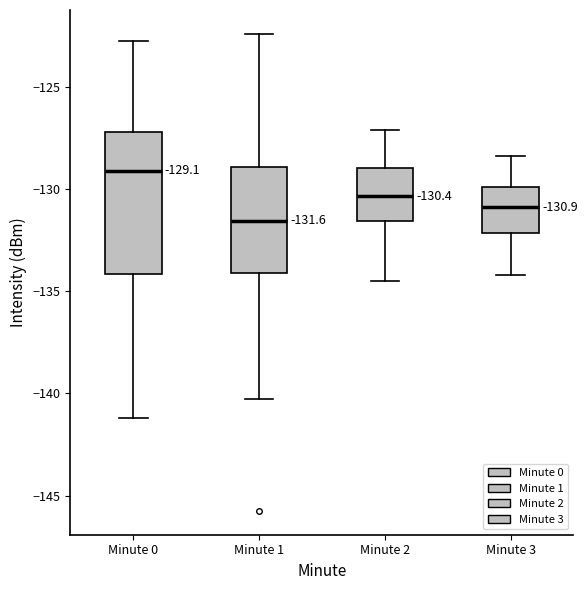

Which box's median line is the lowest?

Minute 1